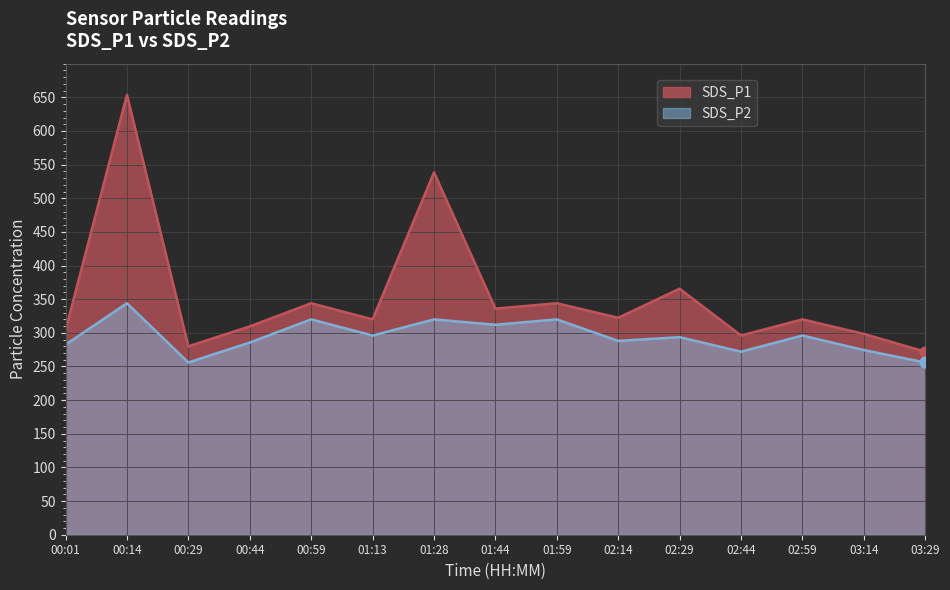

What are all the series names shown in the legend?

SDS_P1, SDS_P2